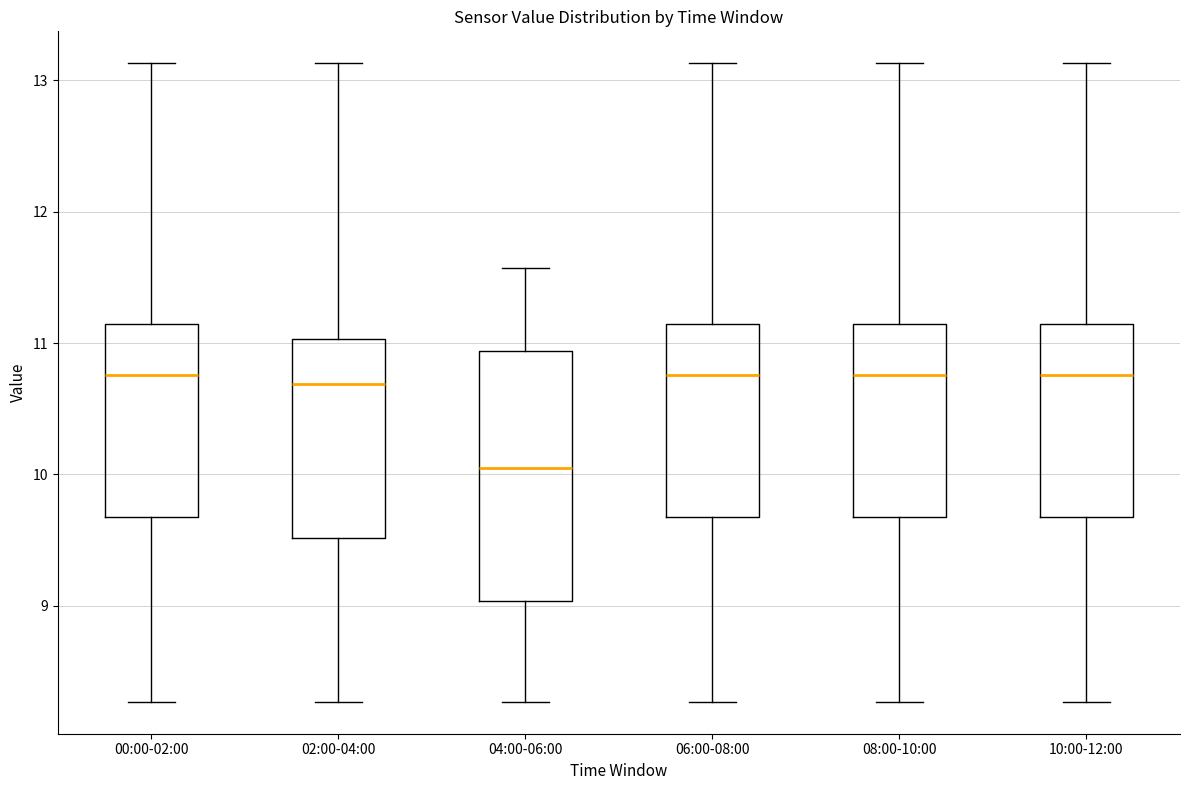

Reading left to right, read every box against the y-axis: the position of its median line, the range the box covers, and the ends of its whiskers. The values are not printed on the chart, so give them approximately, as read against the axis.

00:00-02:00: median 10.8, box 9.7 to 11.1, whiskers 8.3 to 13.1
02:00-04:00: median 10.7, box 9.5 to 11.0, whiskers 8.3 to 13.1
04:00-06:00: median 10.1, box 9.0 to 10.9, whiskers 8.3 to 11.6
06:00-08:00: median 10.8, box 9.7 to 11.1, whiskers 8.3 to 13.1
08:00-10:00: median 10.8, box 9.7 to 11.1, whiskers 8.3 to 13.1
10:00-12:00: median 10.8, box 9.7 to 11.1, whiskers 8.3 to 13.1